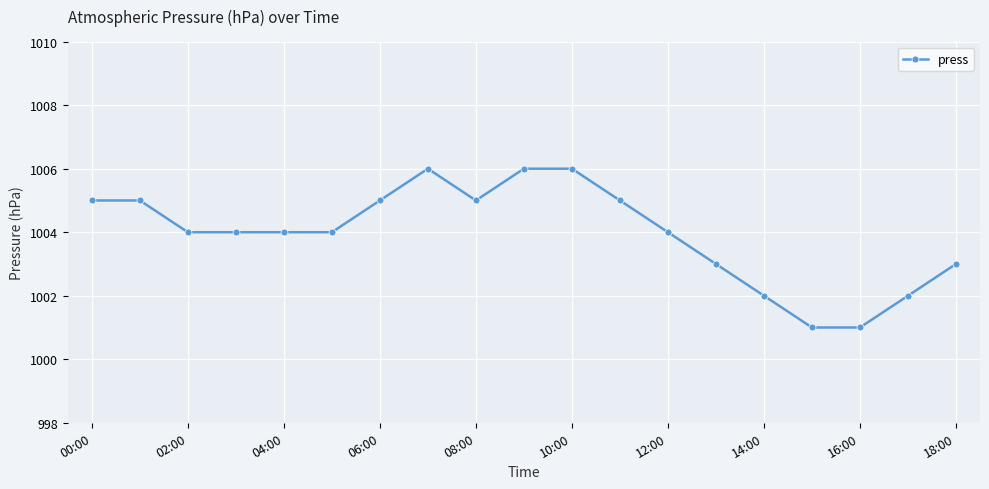

What is the greatest value displayed?

1006